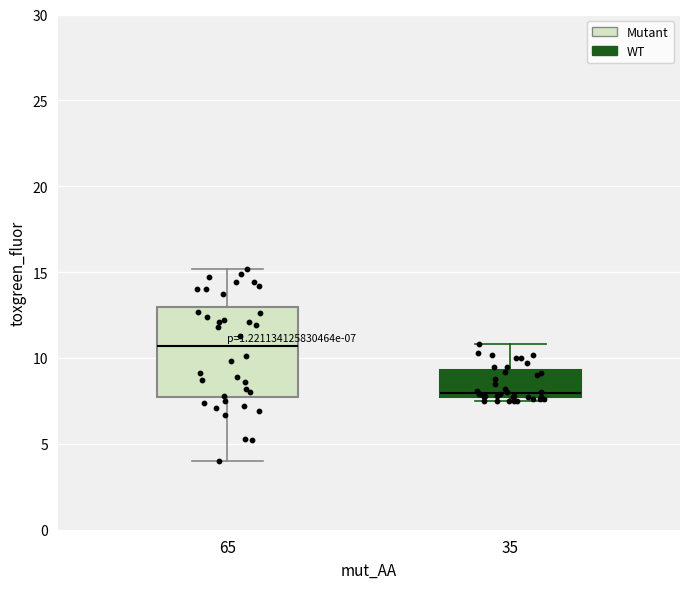

Which box has the highest median line?

65